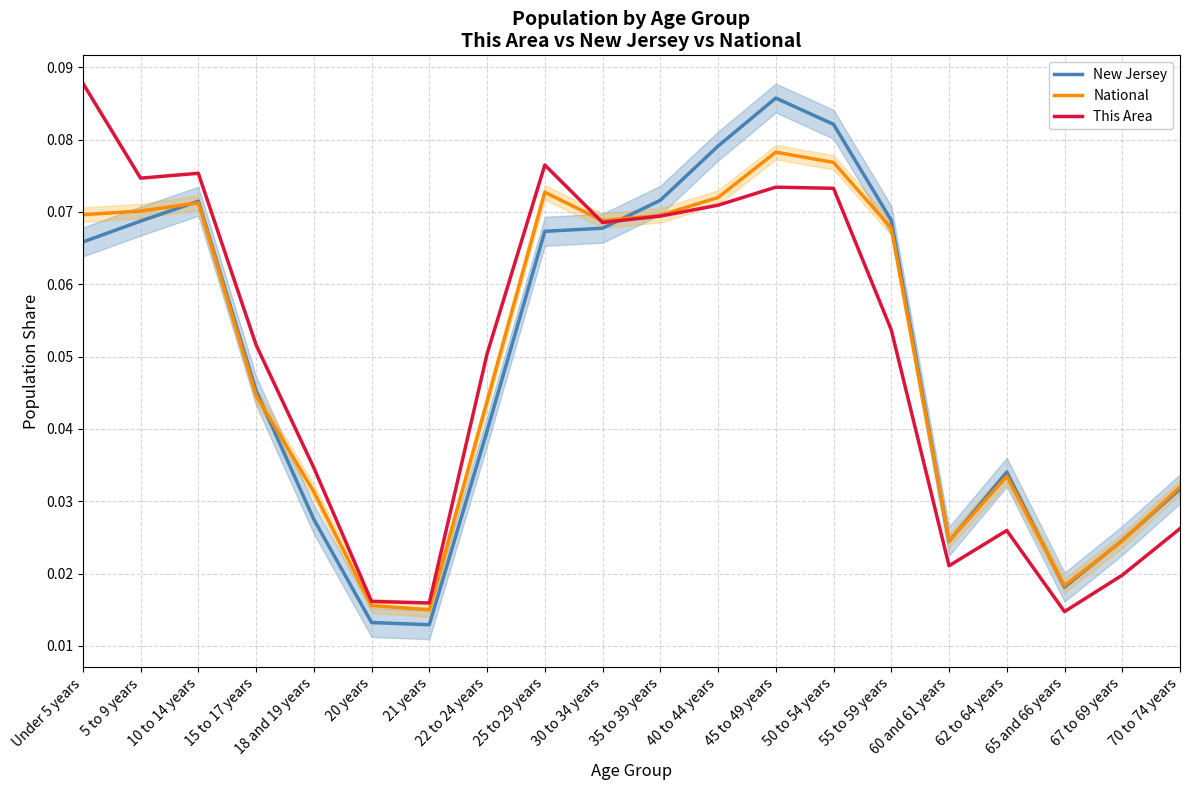

What is the total value across all series at 15 to 17 years?

0.1